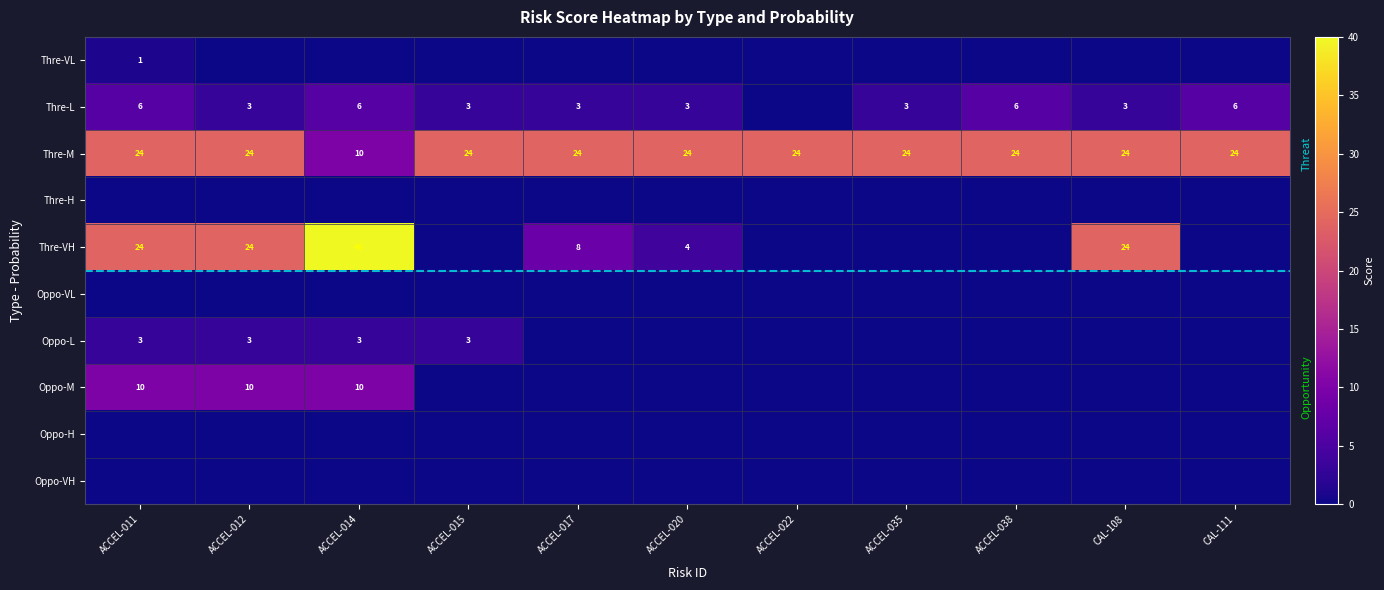

What is the sum of the Thre-VH values at ACCEL-017 and ACCEL-020?

12